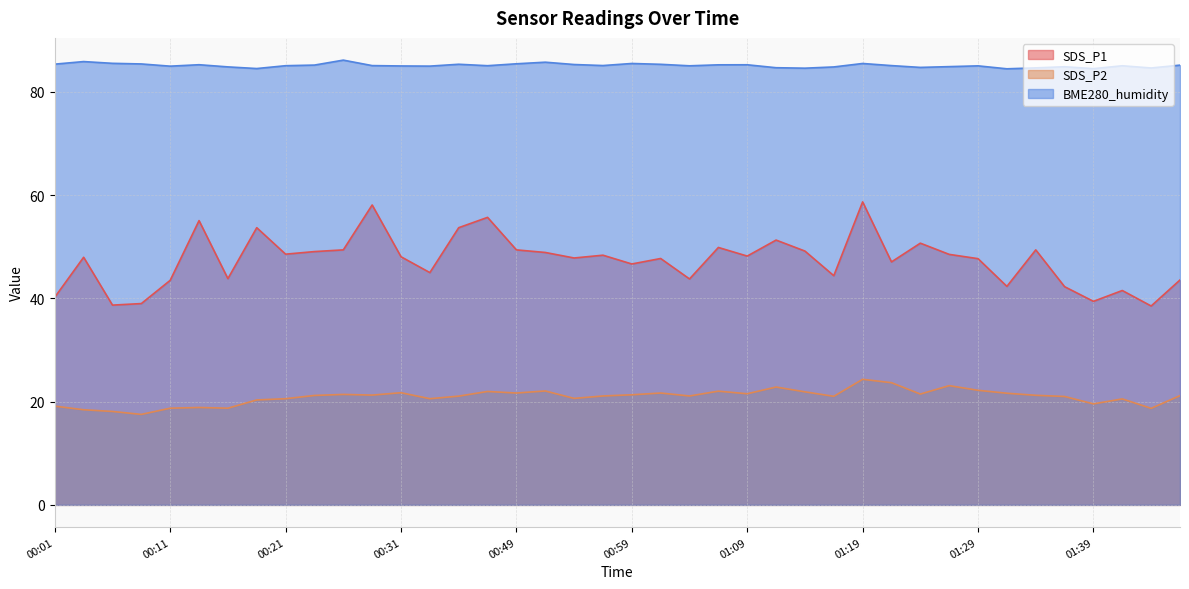

The SDS_P2 series shows 30.4 at 00:11. True or false?

False